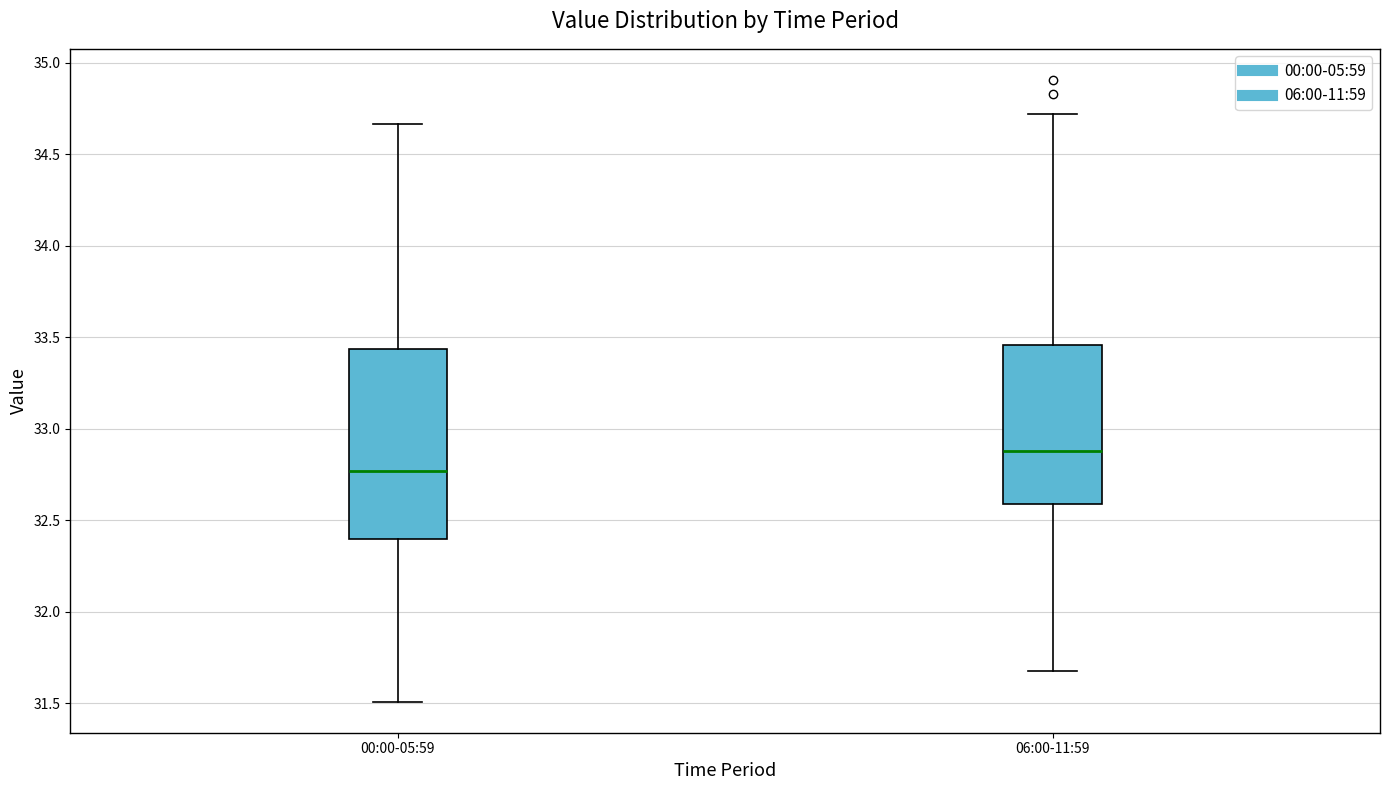

Which box is the tallest, from its lower edge to its upper edge?

00:00-05:59